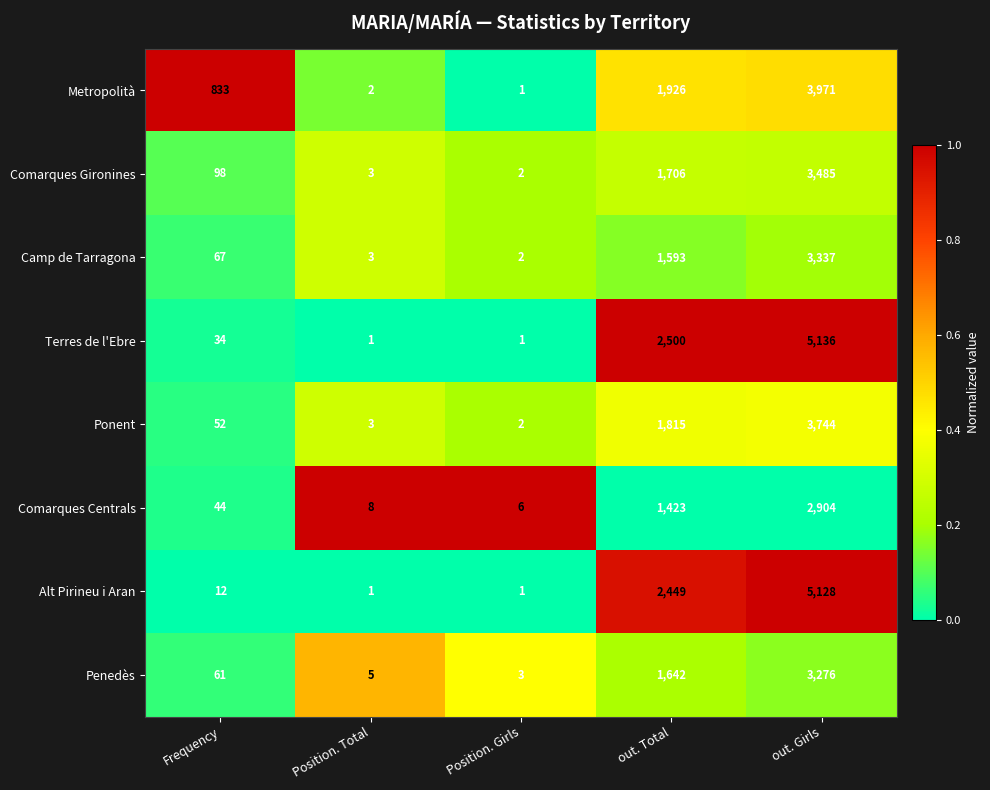

What is the difference between the Alt Pirineu i Aran values at out. Total and out. Girls?

2679